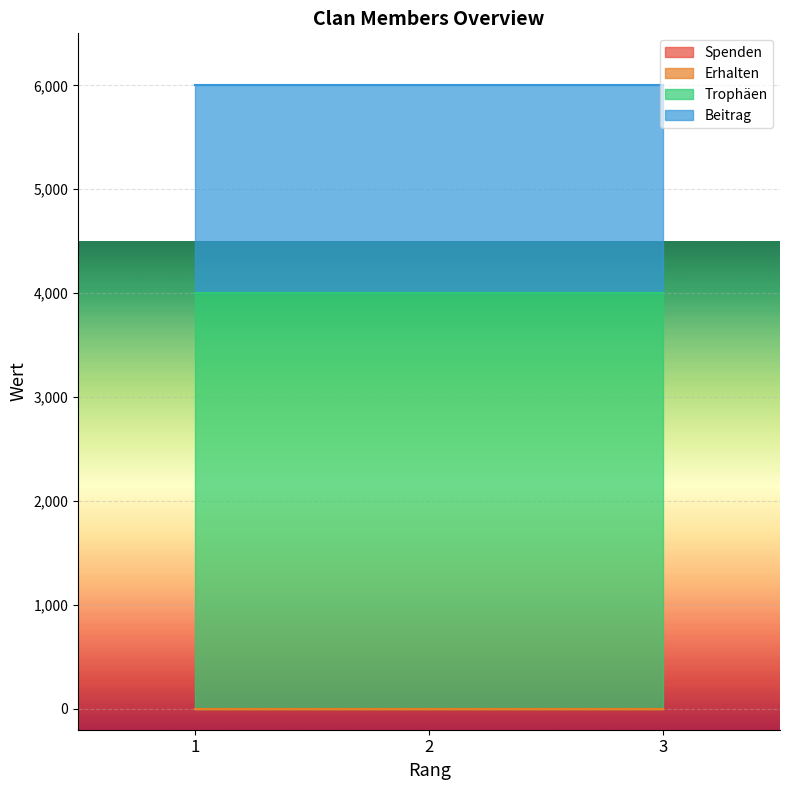

What are all the series names shown in the legend?

Spenden, Erhalten, Trophäen, Beitrag